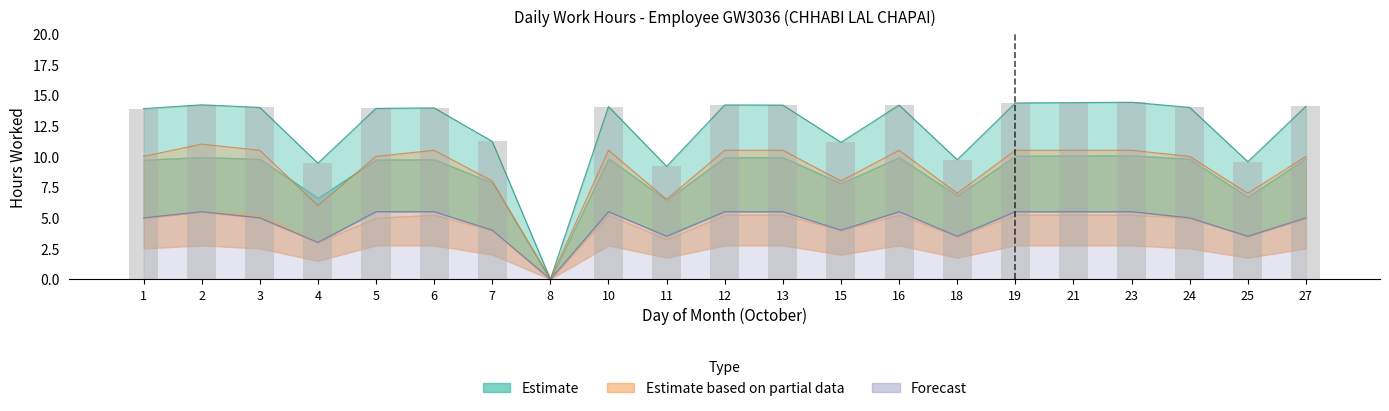

Rank the series by their maximum value, from lowest to highest.

Forecast, Estimate based on partial data, Estimate